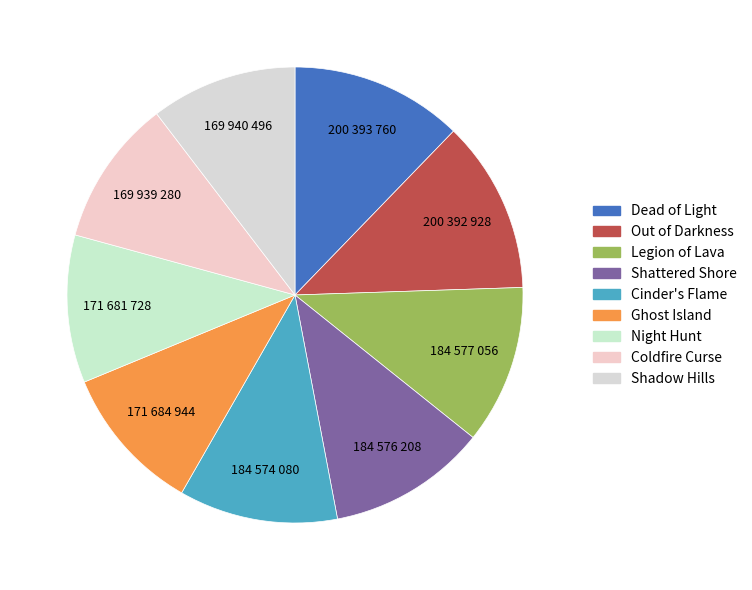

Count the number of slices in the pie.

9